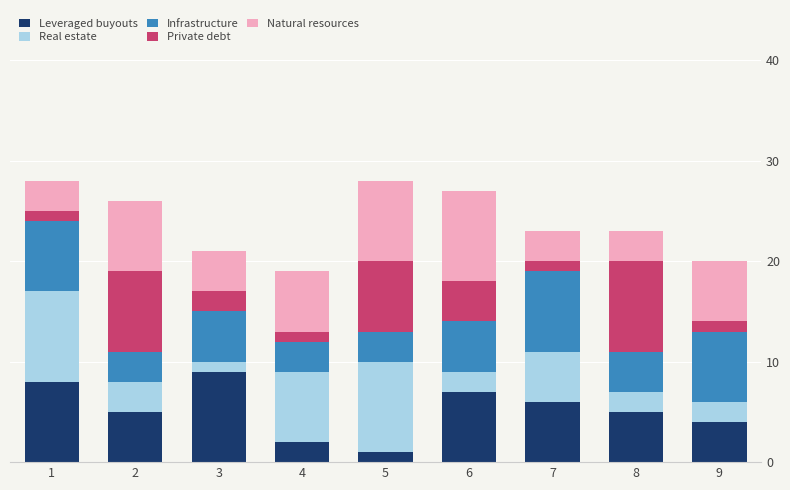

What is the maximum value for Leveraged buyouts?

9